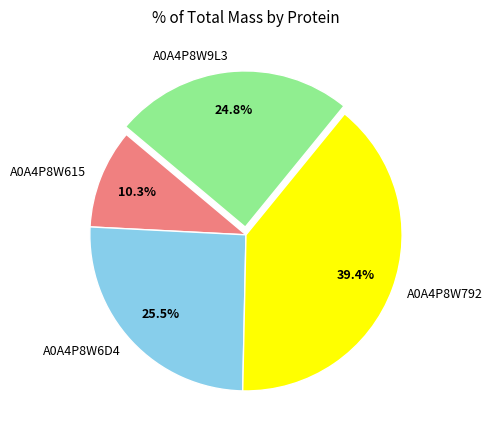

Approximately how many times larger is the value at A0A4P8W6D4 compared to A0A4P8W792?

0.6